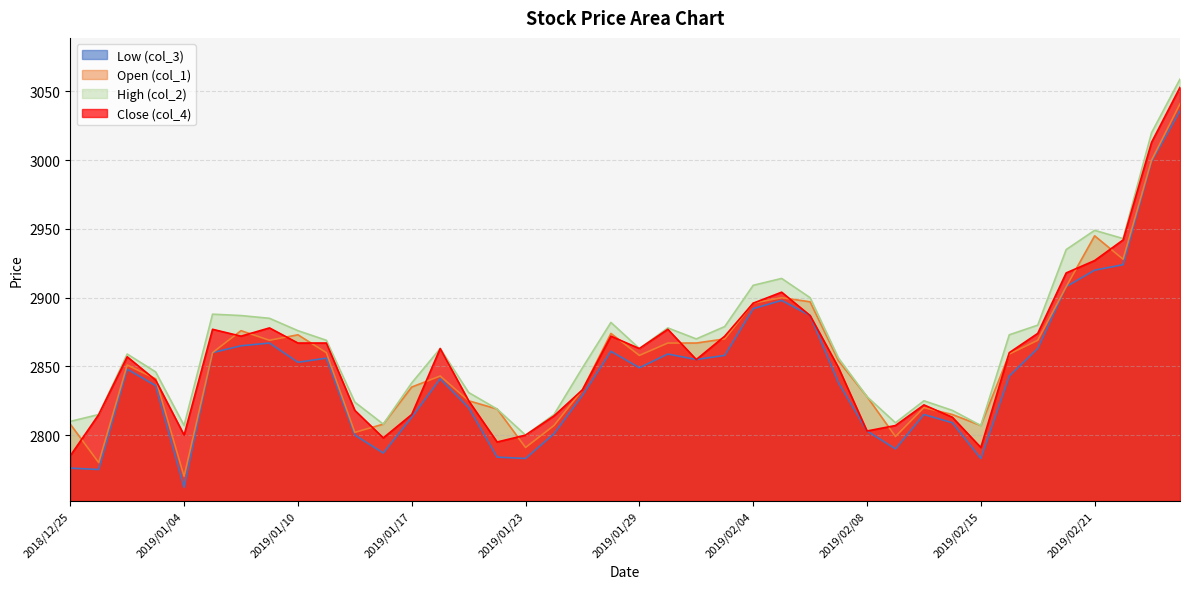

Which category has the highest value in the Close (col_4) series?

2019/02/26